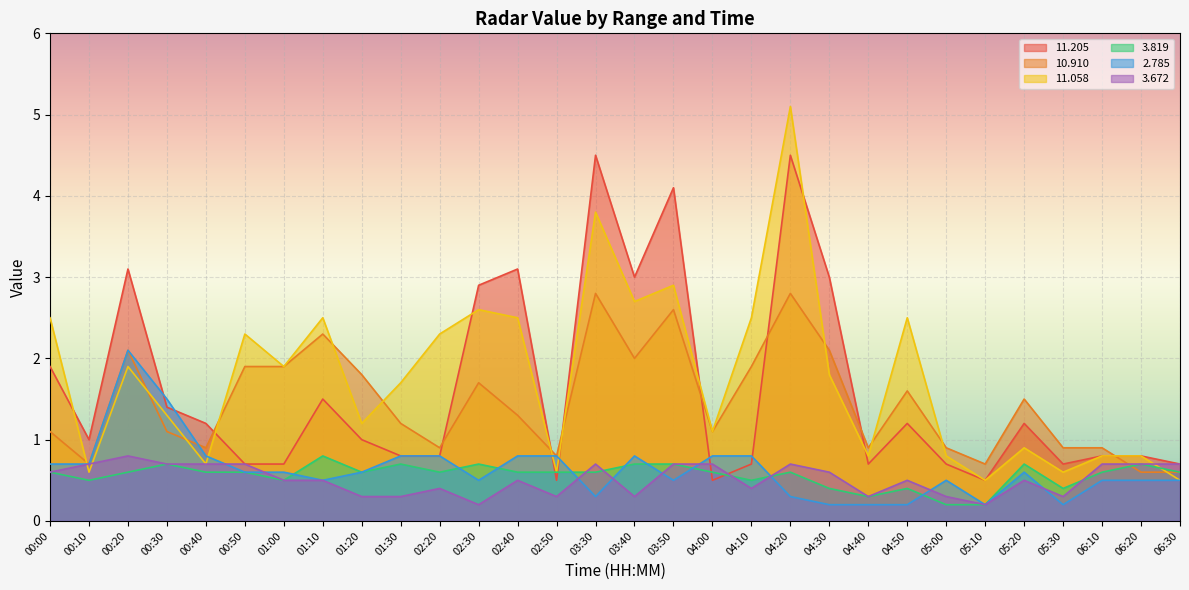

What is the total value across all series at 05:30?

3.1